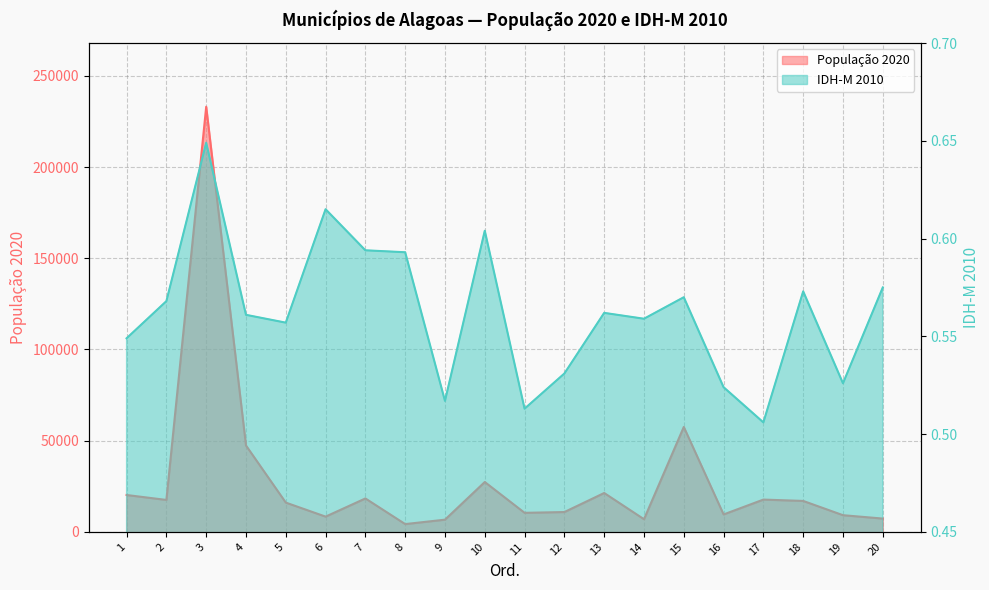

What is the value of the IDH-M 2010 point at the 1st from the left?

0.5